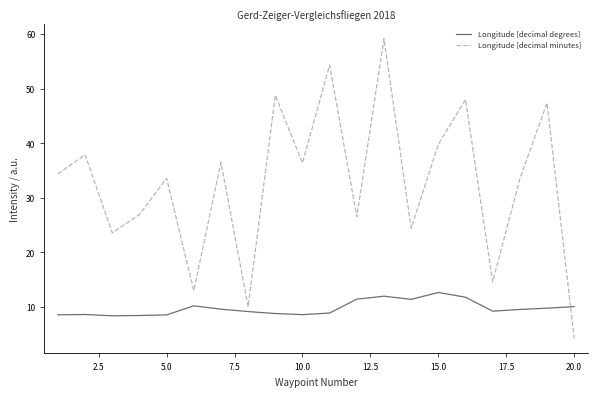

What are all the series names shown in the legend?

Longitude [decimal degrees], Longitude [decimal minutes]